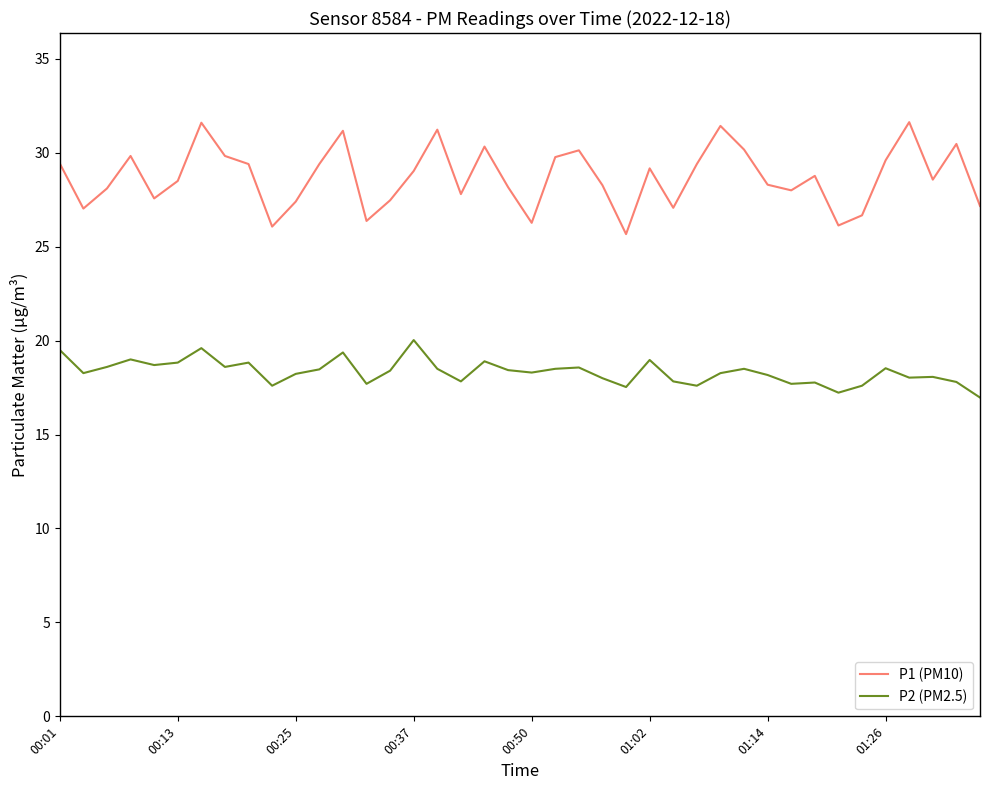

What is the maximum value for P1 (PM10)?

31.6